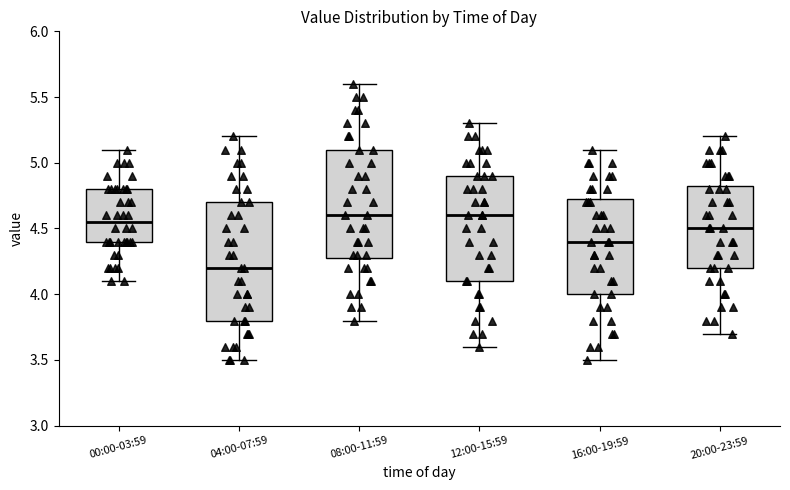

Reading left to right, read every box against the y-axis: the position of its median line, the range the box covers, and the ends of its whiskers. The values are not printed on the chart, so give them approximately, as read against the axis.

00:00-03:59: median 4.55, box 4.40 to 4.80, whiskers 4.10 to 5.10
04:00-07:59: median 4.20, box 3.80 to 4.70, whiskers 3.50 to 5.20
08:00-11:59: median 4.60, box 4.30 to 5.10, whiskers 3.80 to 5.60
12:00-15:59: median 4.60, box 4.10 to 4.90, whiskers 3.60 to 5.30
16:00-19:59: median 4.40, box 4.00 to 4.75, whiskers 3.50 to 5.10
20:00-23:59: median 4.50, box 4.20 to 4.85, whiskers 3.70 to 5.20